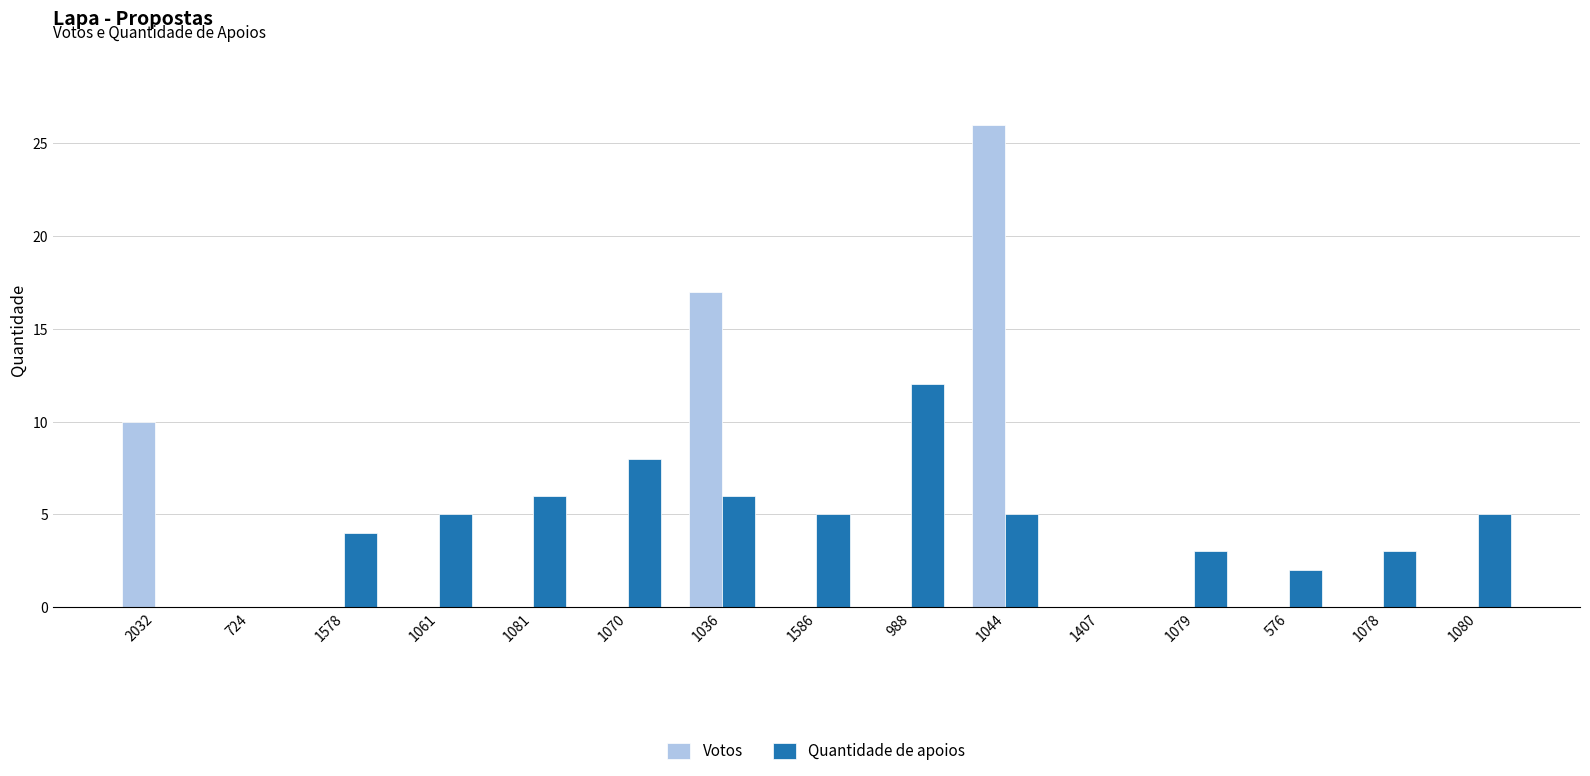

Are the bars horizontal?

No